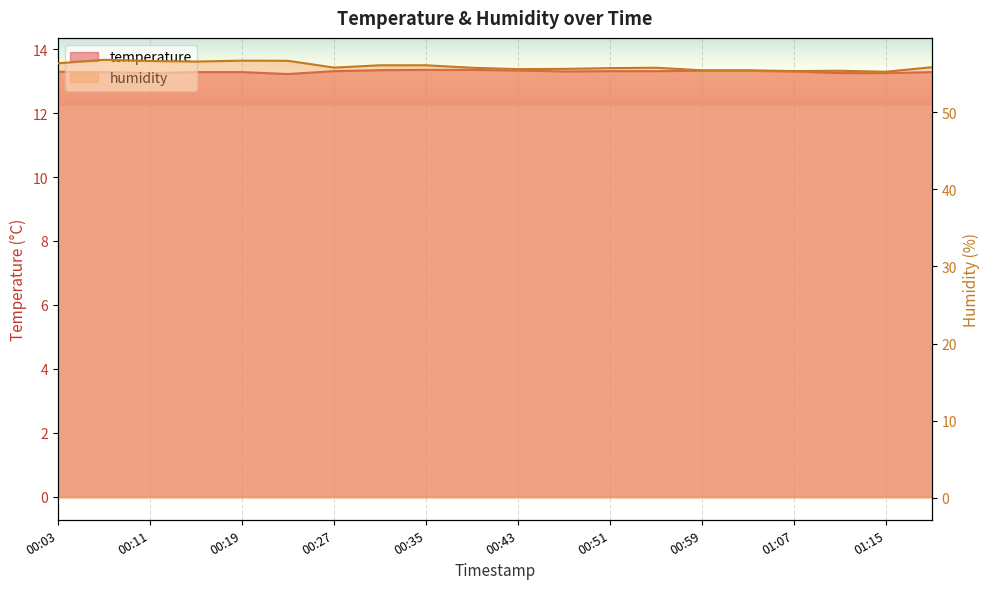

What is the maximum value for temperature?

13.3